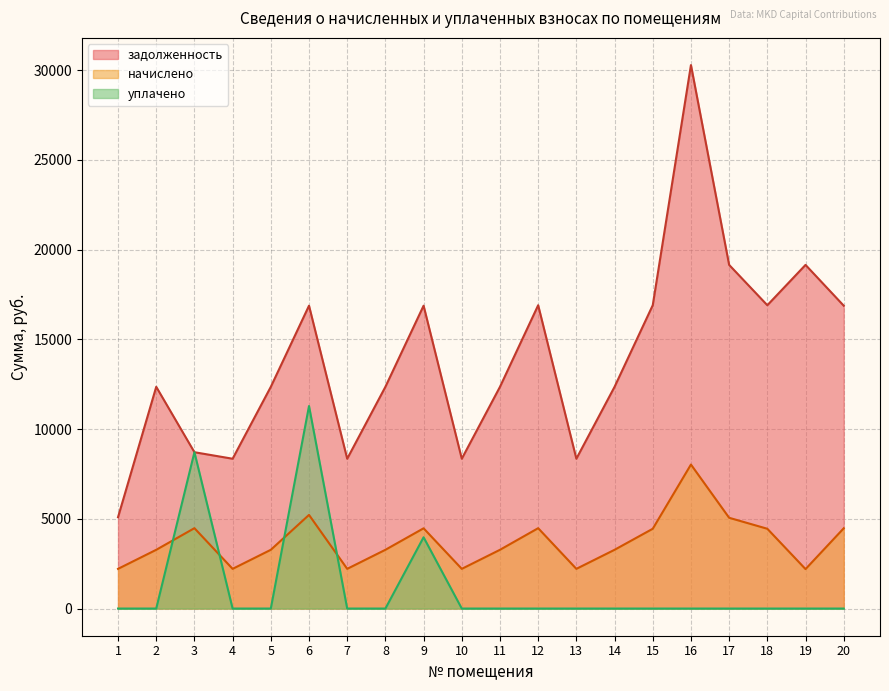

Where is the first local maximum for уплачено?

3